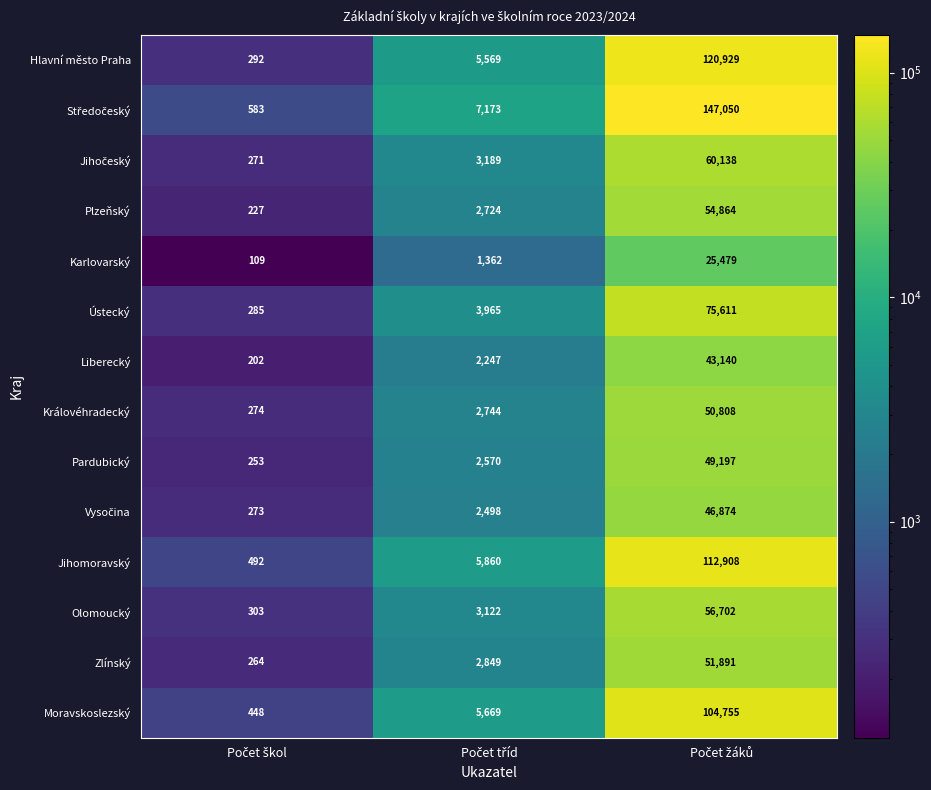

What is the difference between the maximum and minimum values in the Karlovarský series?

25370